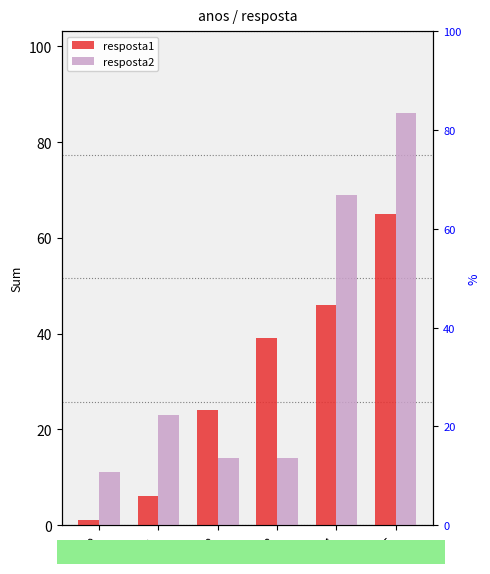

The resposta1 series shows 46 at 4. True or false?

True